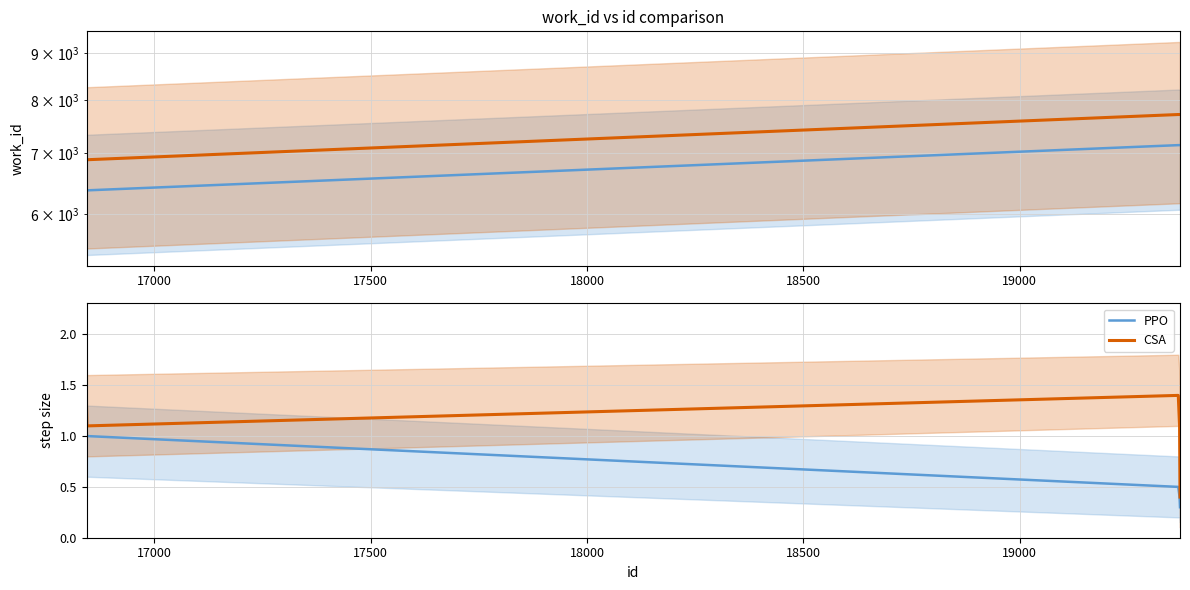

What is the difference between the second highest and minimum values in the CSA series?

0.9